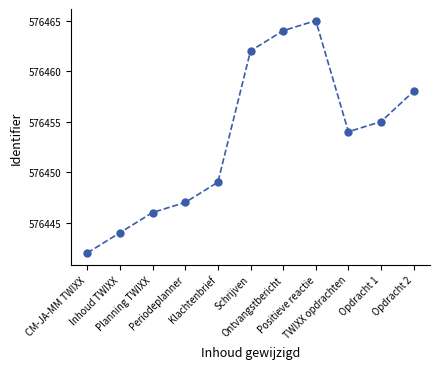

What is the sum of the values at Klachtenbrief and Opdracht 2?

1152907